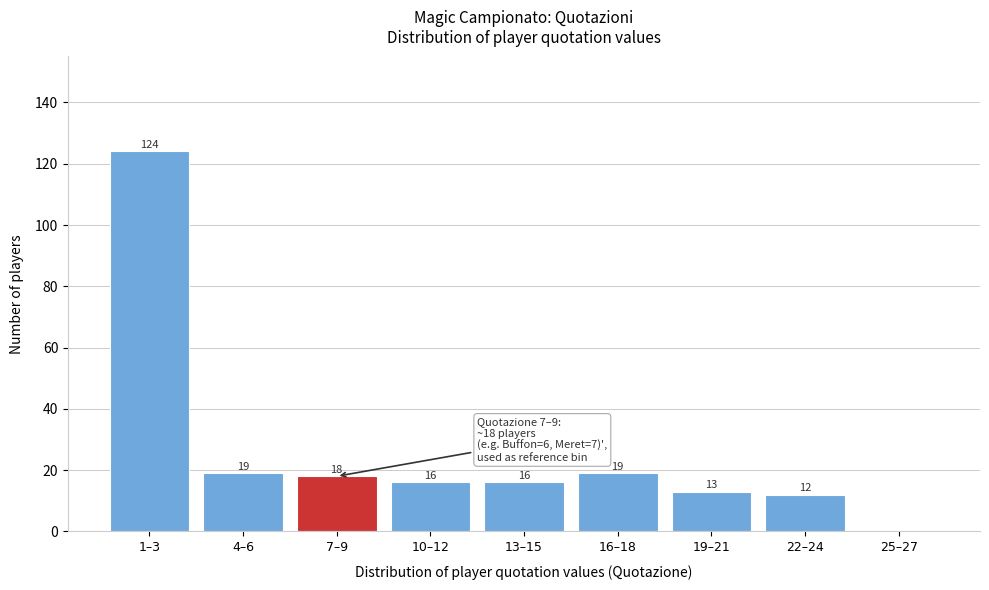

Reading left to right, what are all the values shown in this chart?

1–3=124	4–6=19	7–9=18	10–12=16	13–15=16	16–18=19	19–21=13	22–24=12	25–27=0